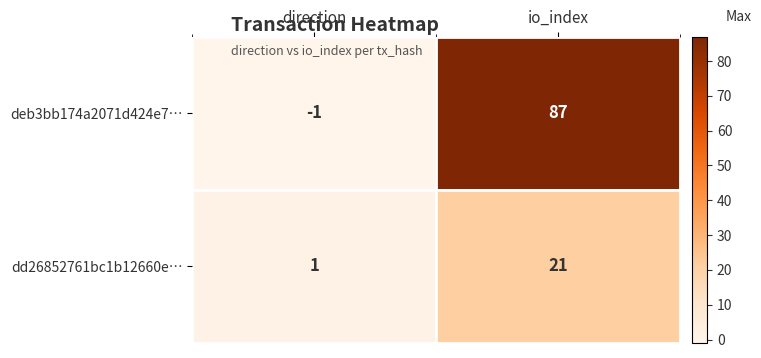

How many distinct data groups are displayed?

2